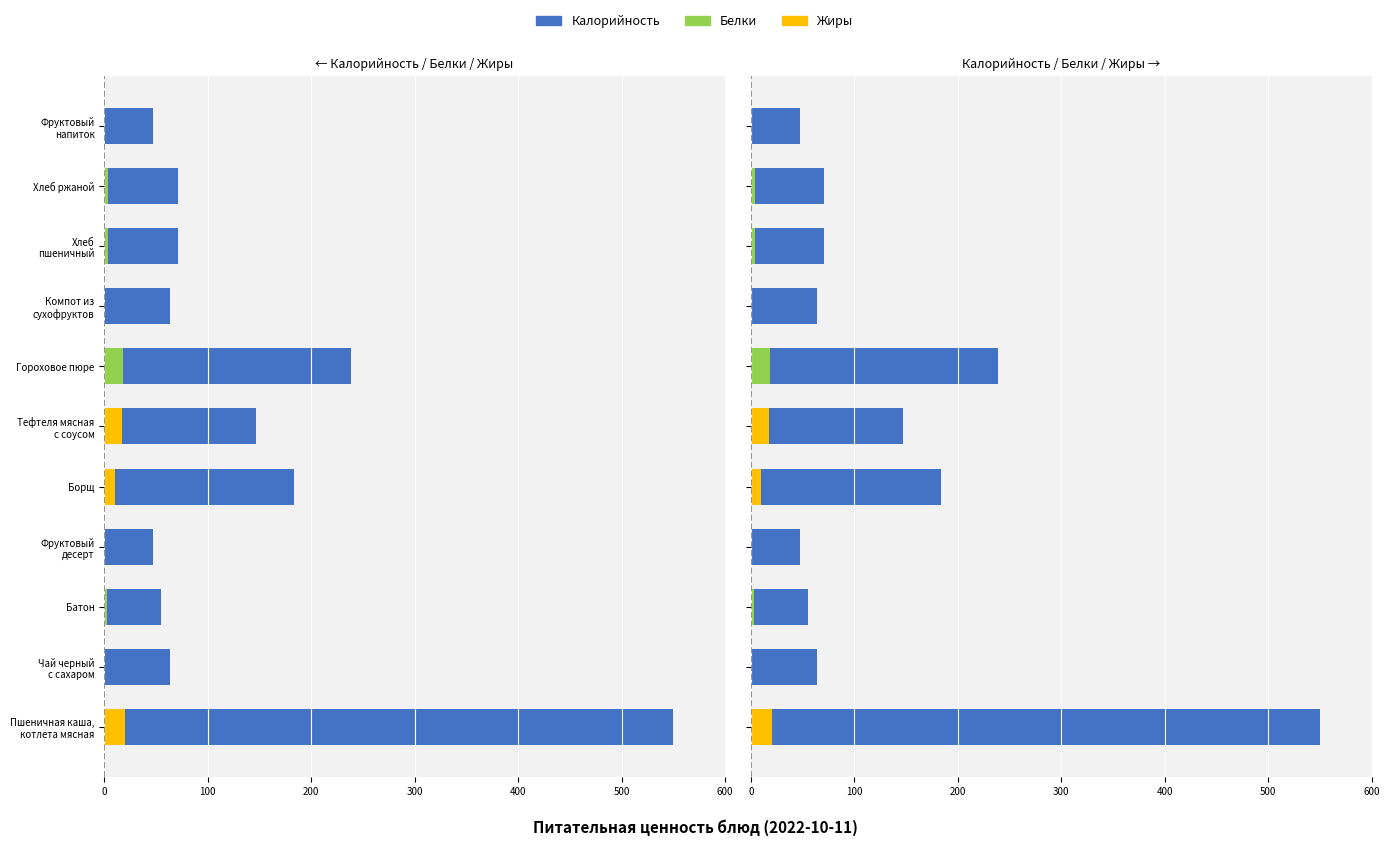

True or false: Калорийность has a value of 79.2 at Тефтеля мясная с соусом.

False